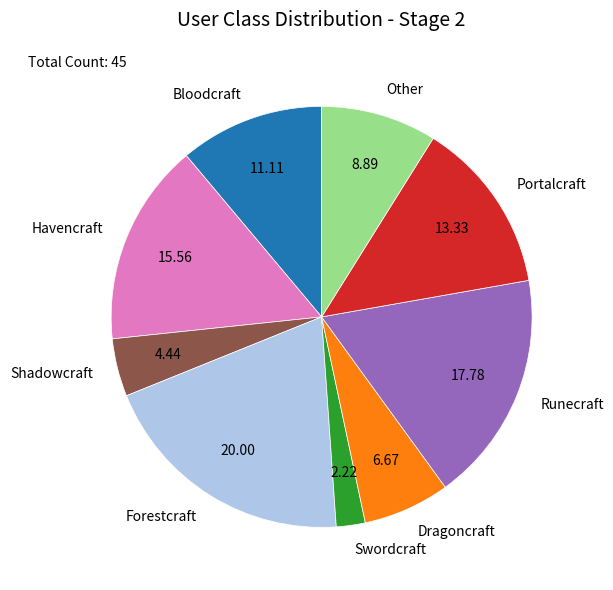

Which has a higher value, Portalcraft or Shadowcraft?

Portalcraft